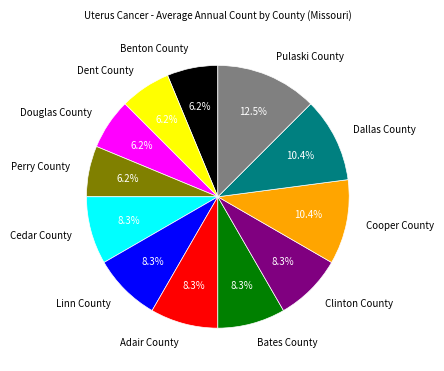

Is there any slice that represents more than half of the pie?

No